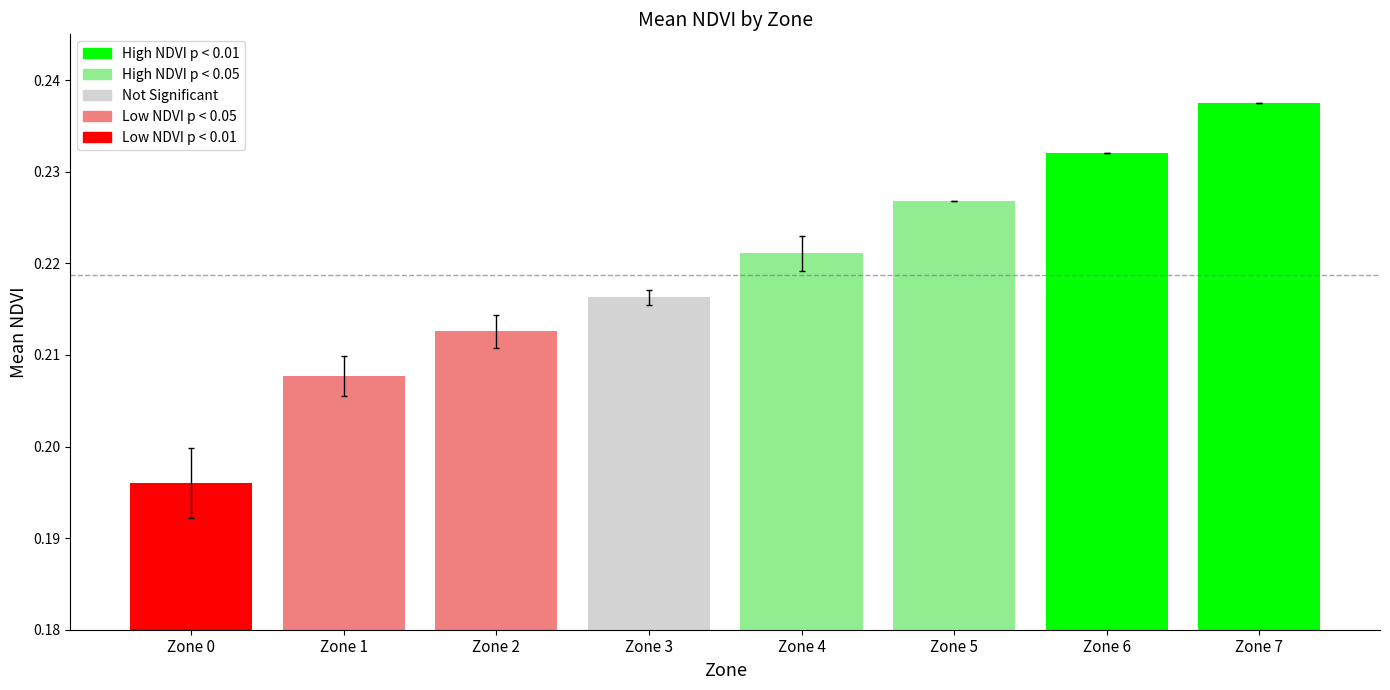

What is the value of the 5th bar from the left?

0.2